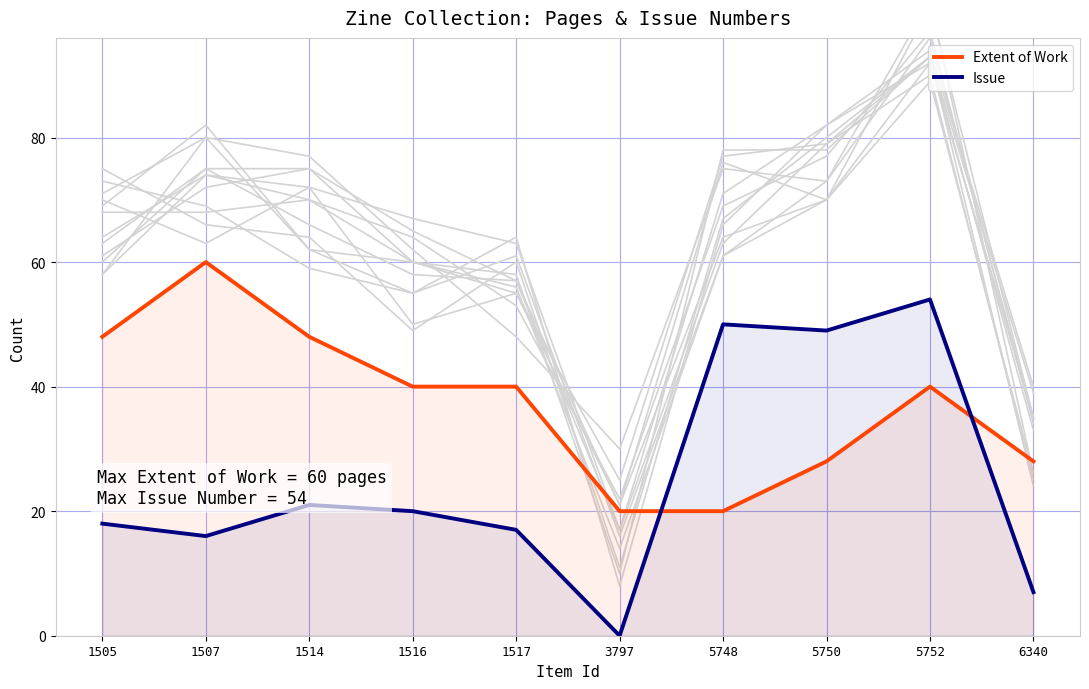

The value of Extent of Work at 1514 is 48. True or false?

True